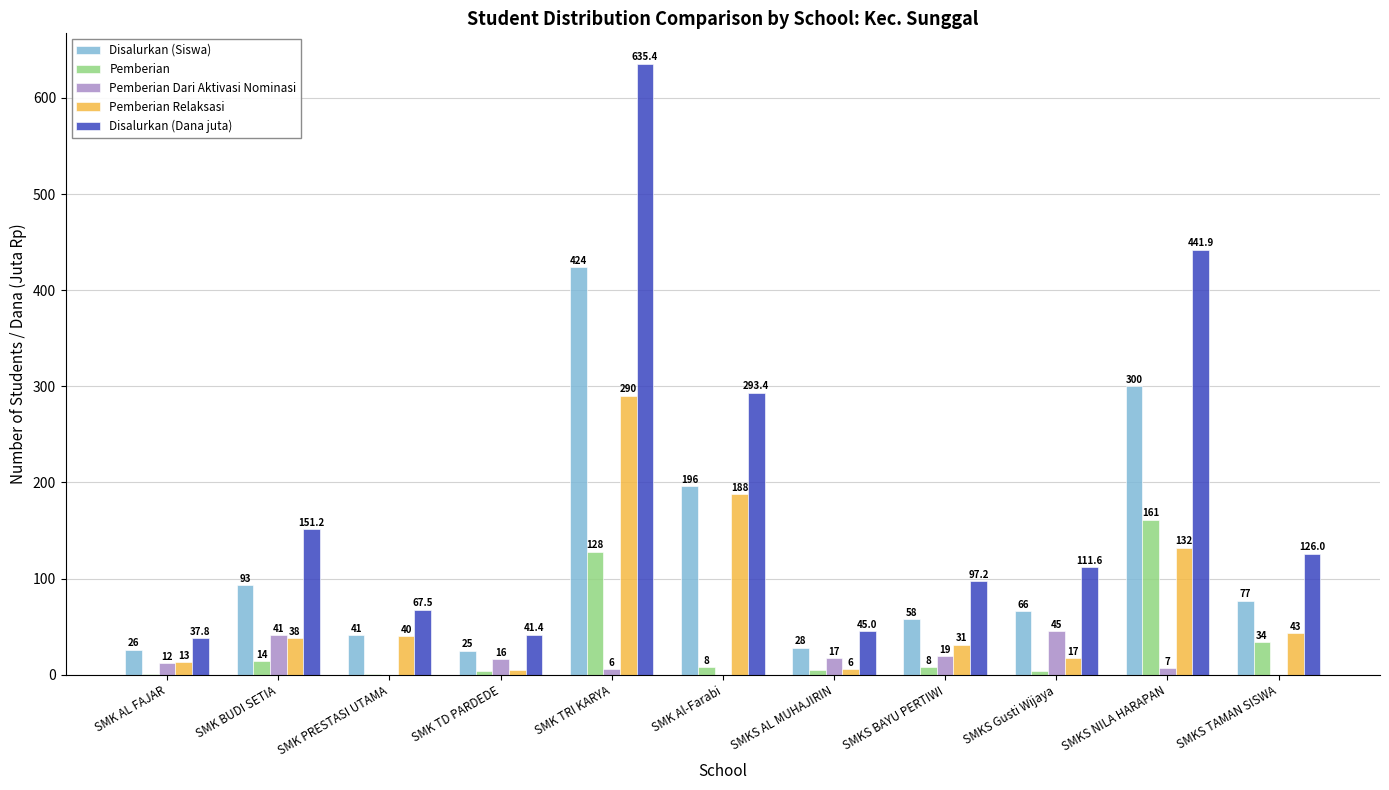

What are all the series names shown in the legend?

Disalurkan (Siswa), Pemberian, Pemberian Dari Aktivasi Nominasi, Pemberian Relaksasi, Disalurkan (Dana juta)